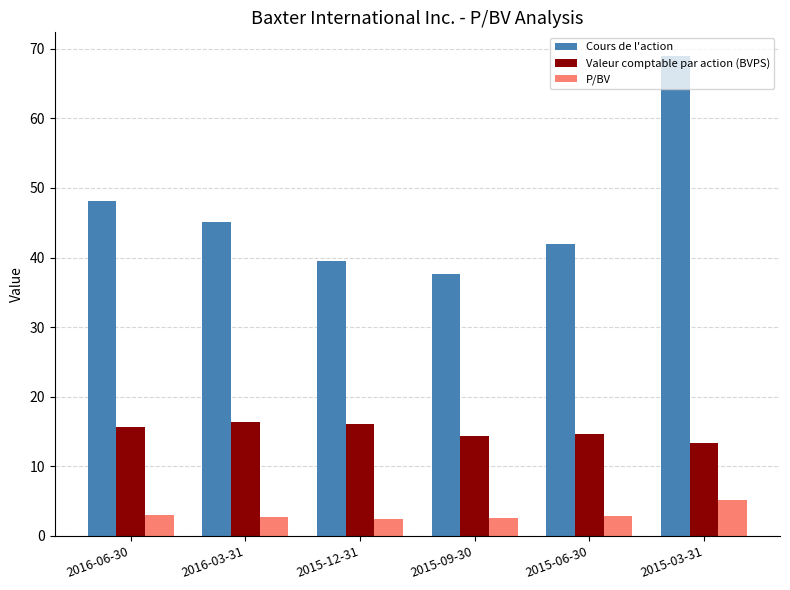

What are all the series names shown in the legend?

Cours de l'action, Valeur comptable par action (BVPS), P/BV